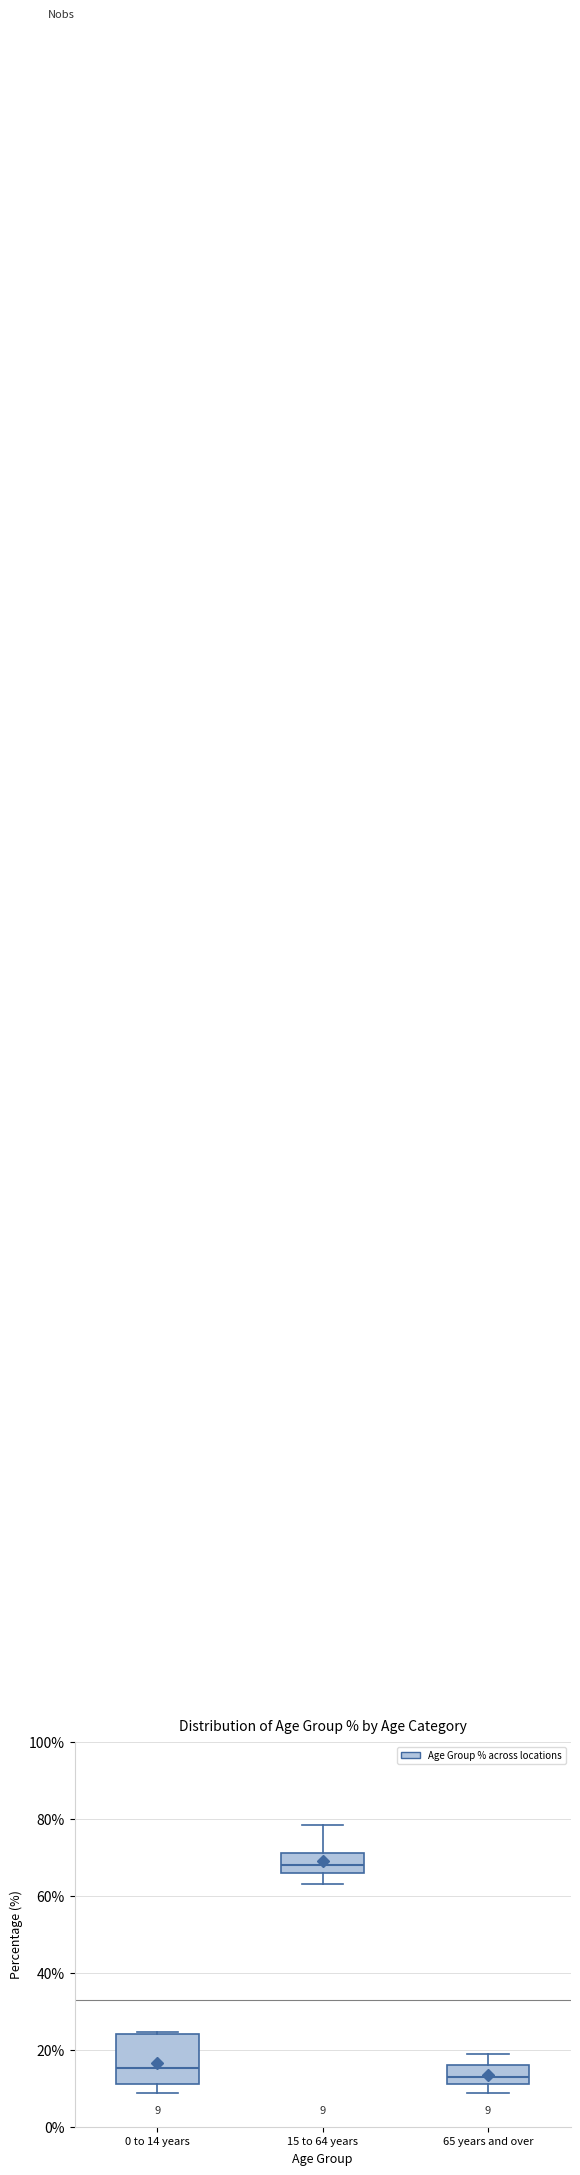

Which box has the lowest median line?

65 years and over